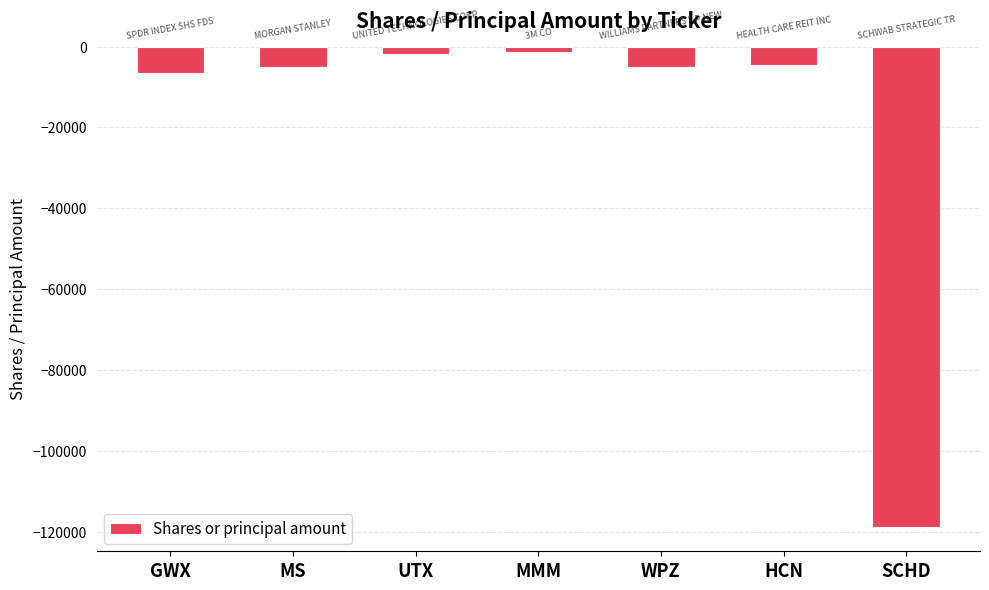

Count the number of data series in this chart.

1